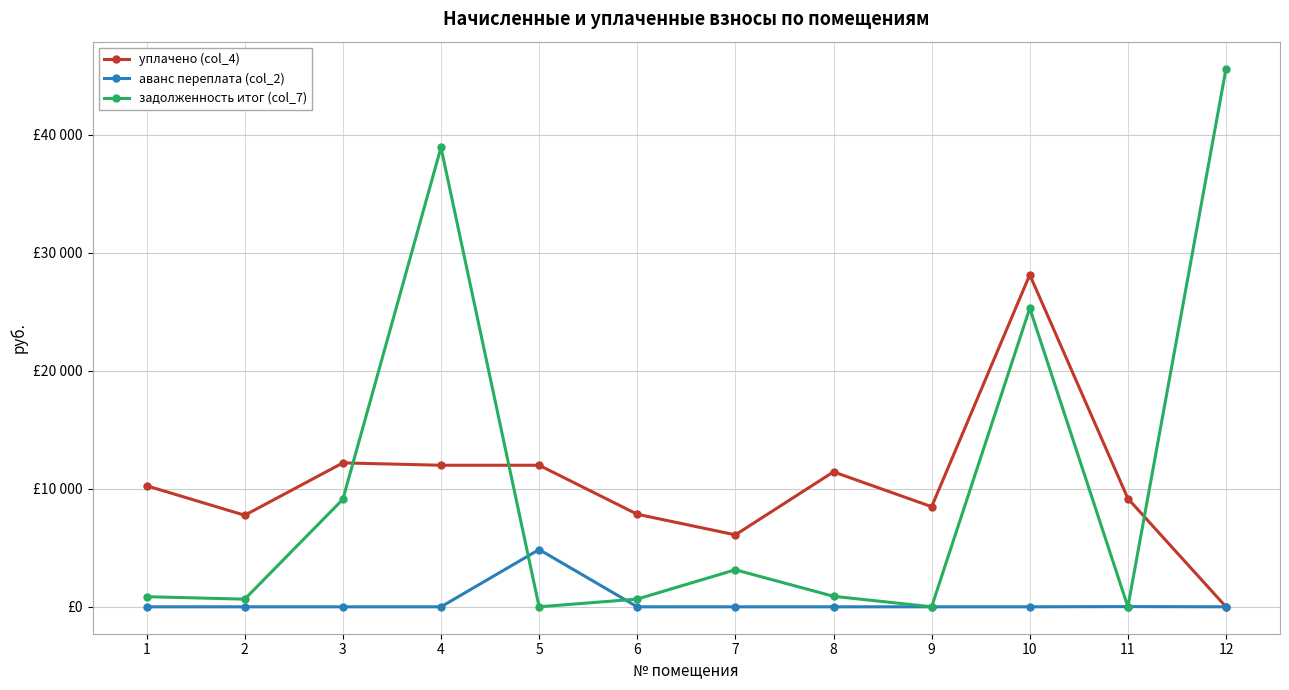

Does the chart have visible grid lines?

Yes